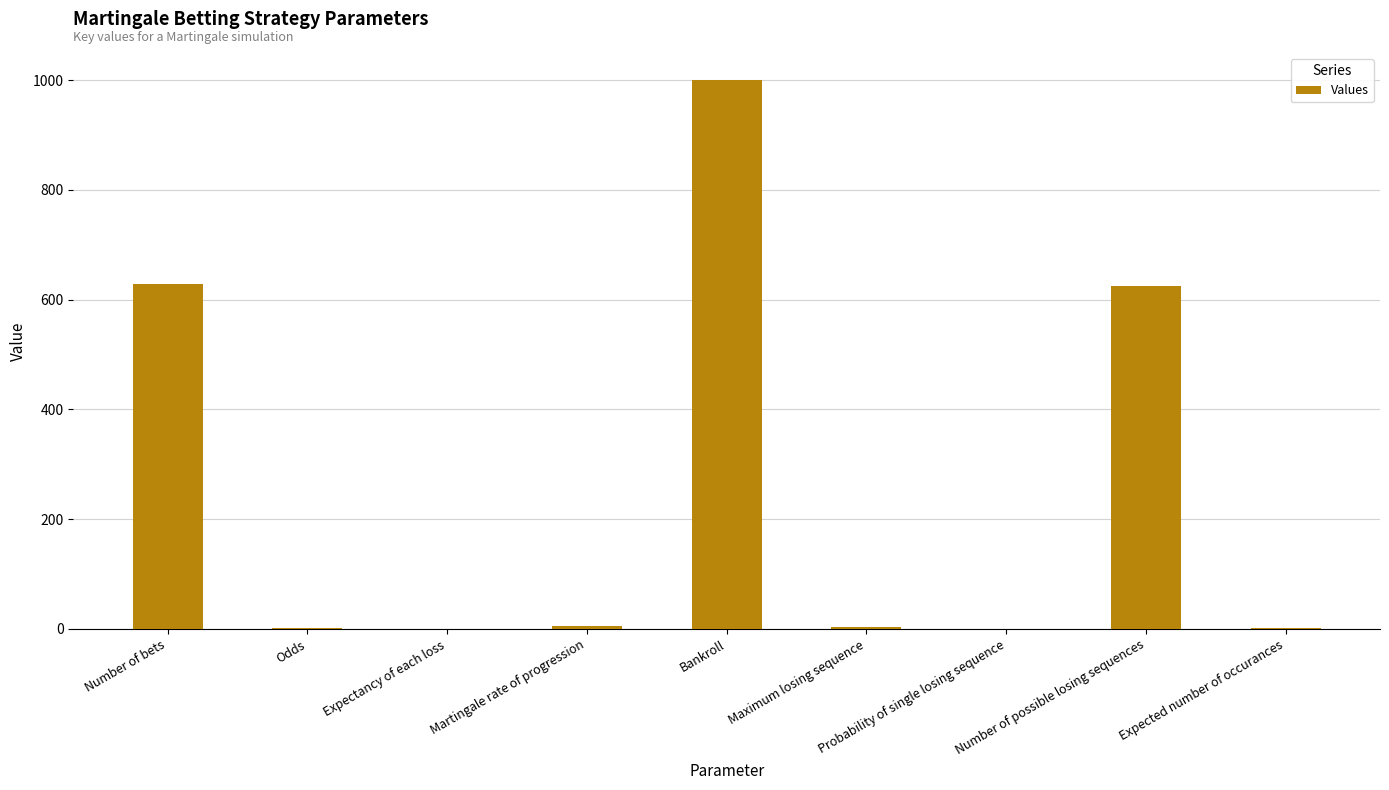

Which has a higher value, Number of bets or Expectancy of each loss?

Number of bets